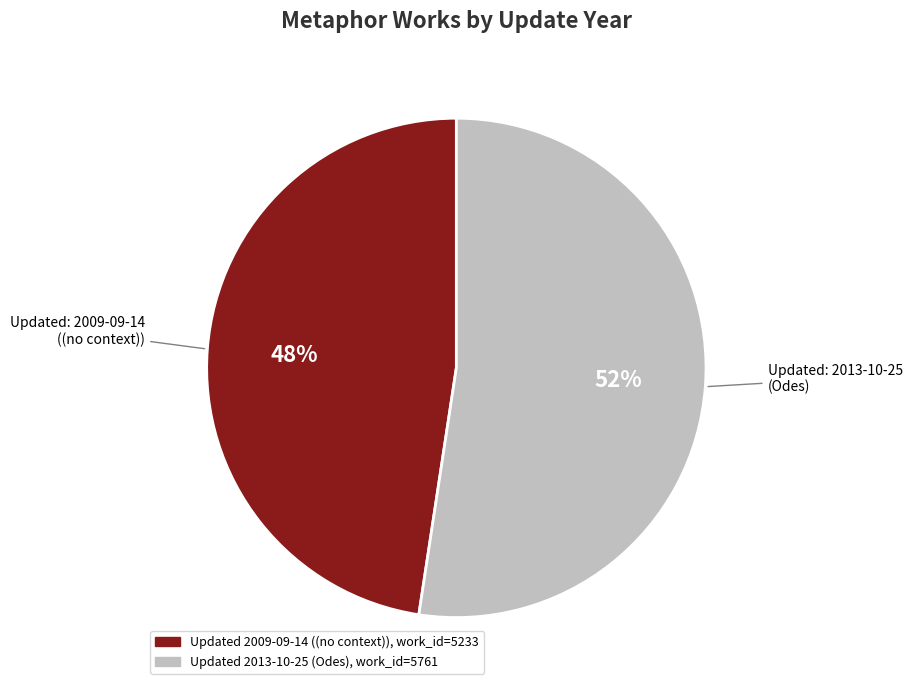

Is there a majority slice in this chart?

Yes